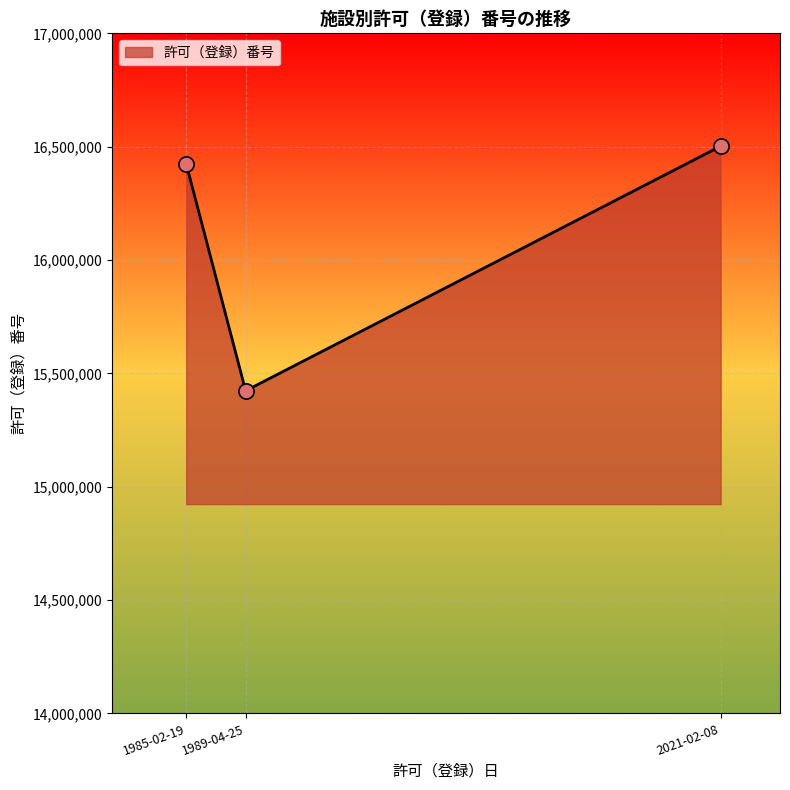

What is the ratio of the value at 1985-02-19 to the value at 2021-02-08?

1.0